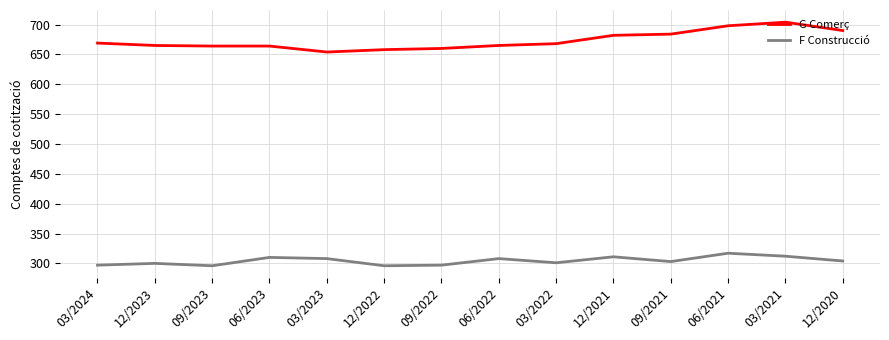

What is the difference between the highest and lowest values at 06/2023?

354